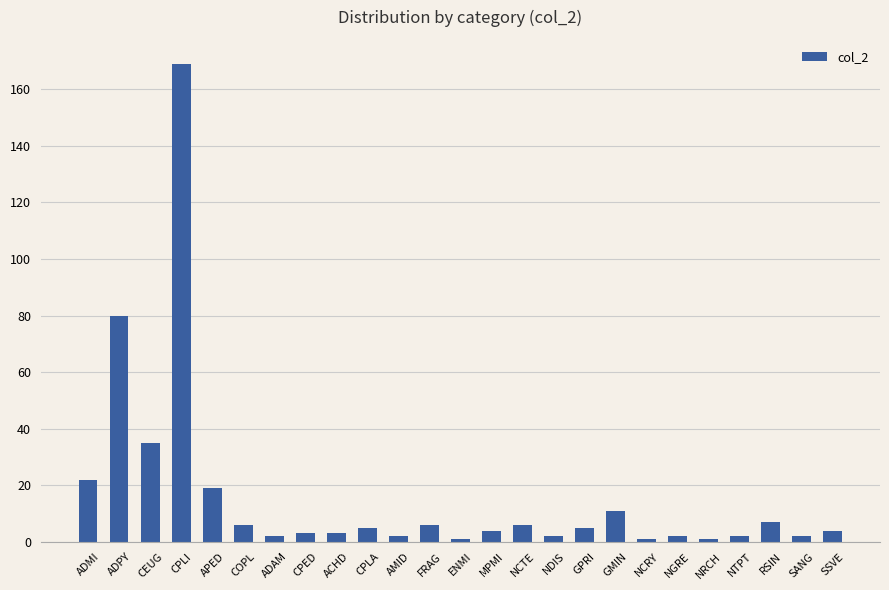

Where is the data nearest to the value 85?

ADPY